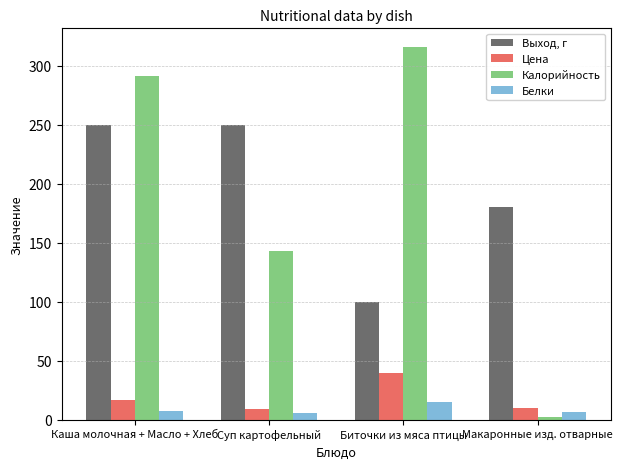

Does the chart contain any negative values?

No